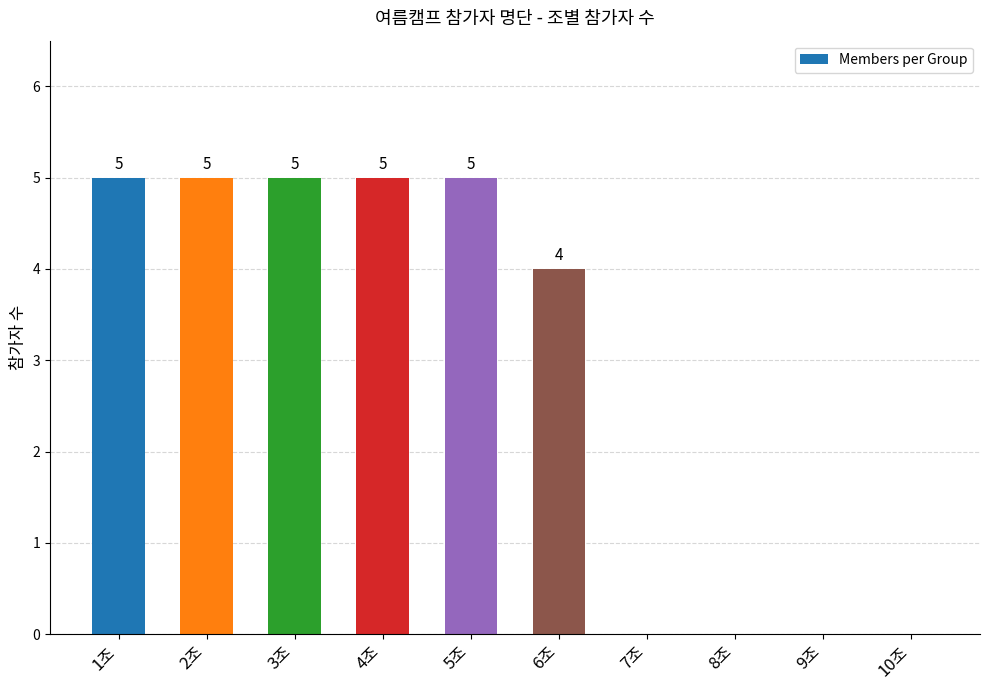

What is the sum of the values at 1조 and 6조?

9